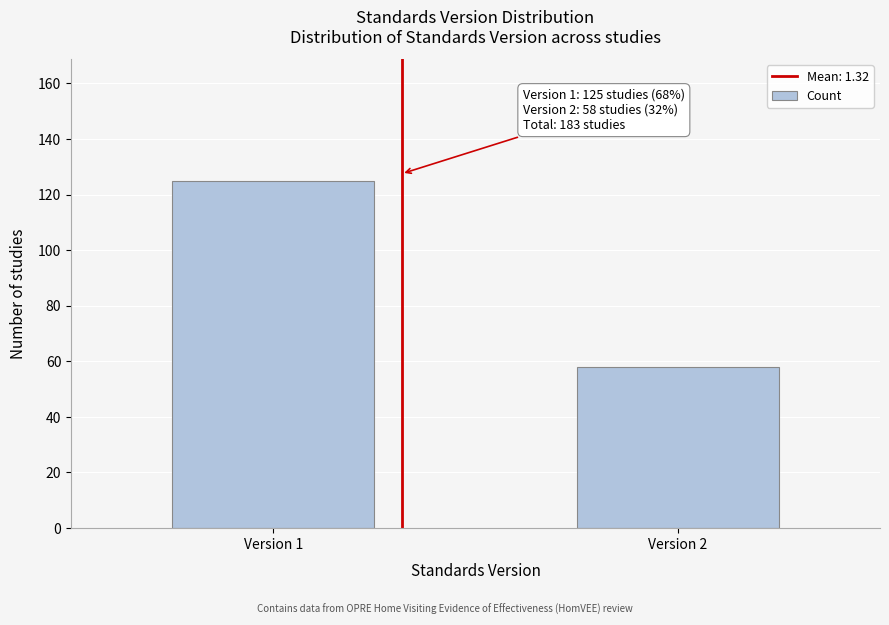

Reading right to left, what are all the values shown in this chart?

58	125